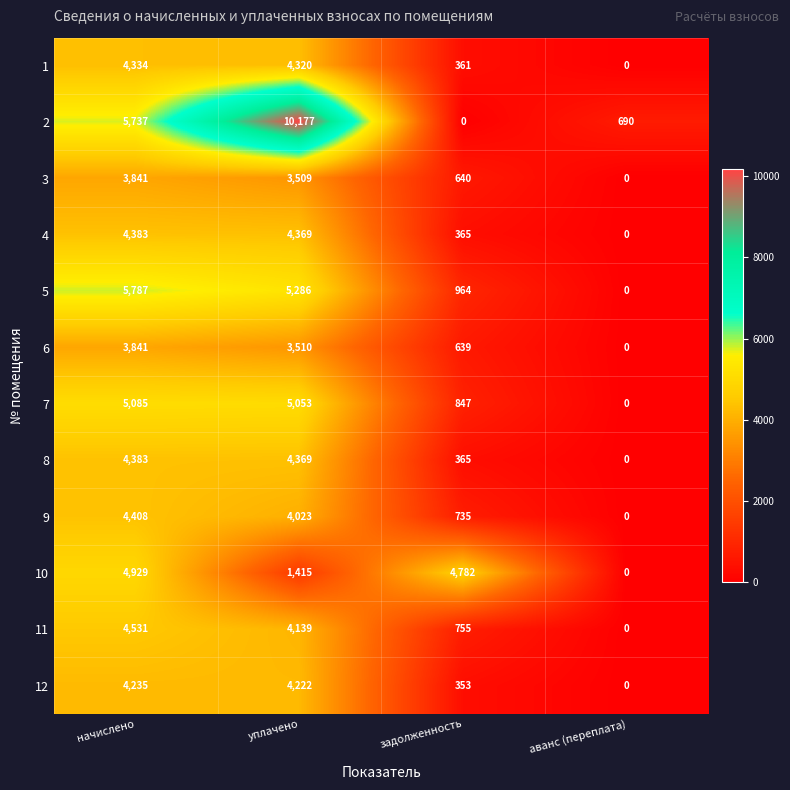

Which series changed the most between уплачено and задолженность?

2